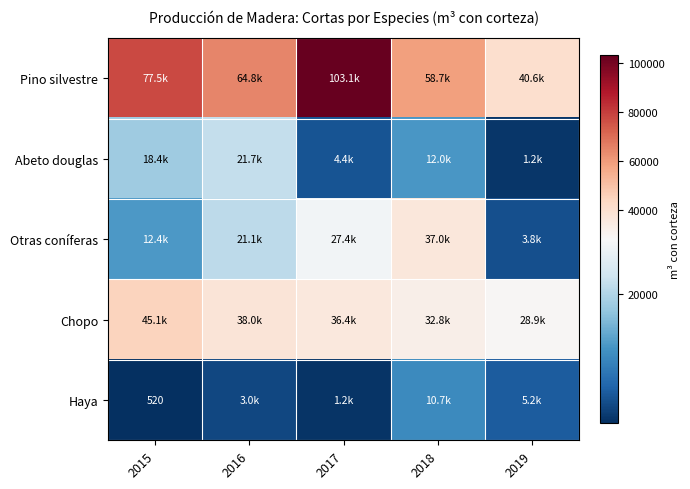

What is the approximate value of Haya at 2019, to the nearest 100?

5200